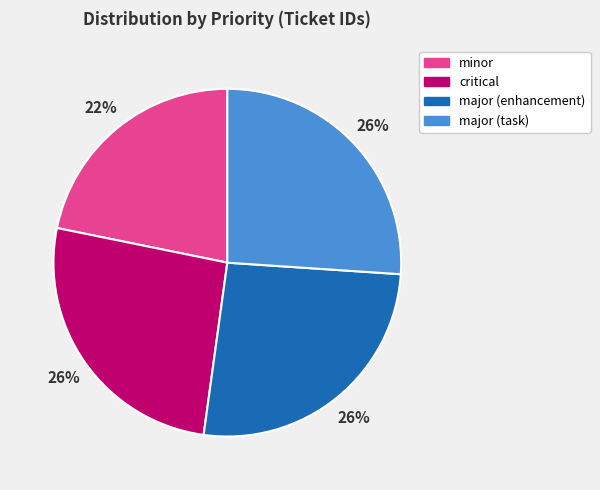

Is there any slice that represents more than half of the pie?

No